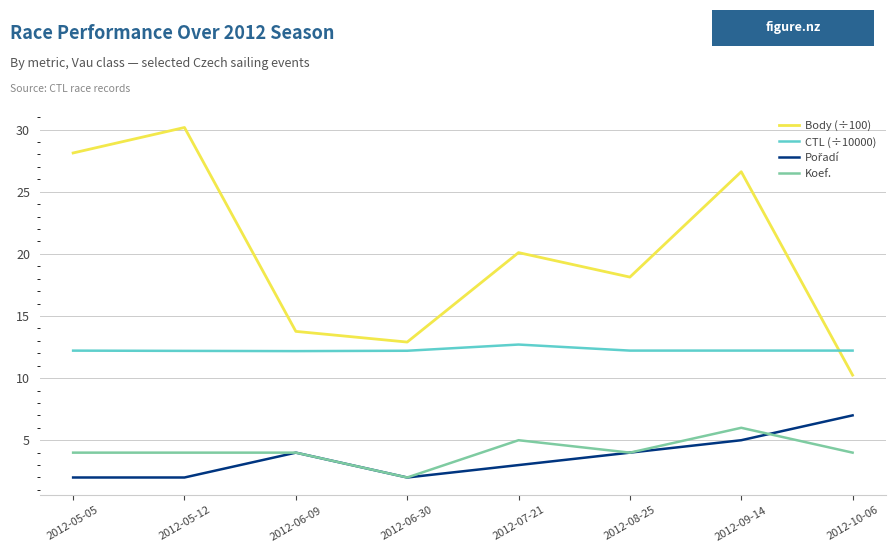

What position from the left is 2012-06-09?

3